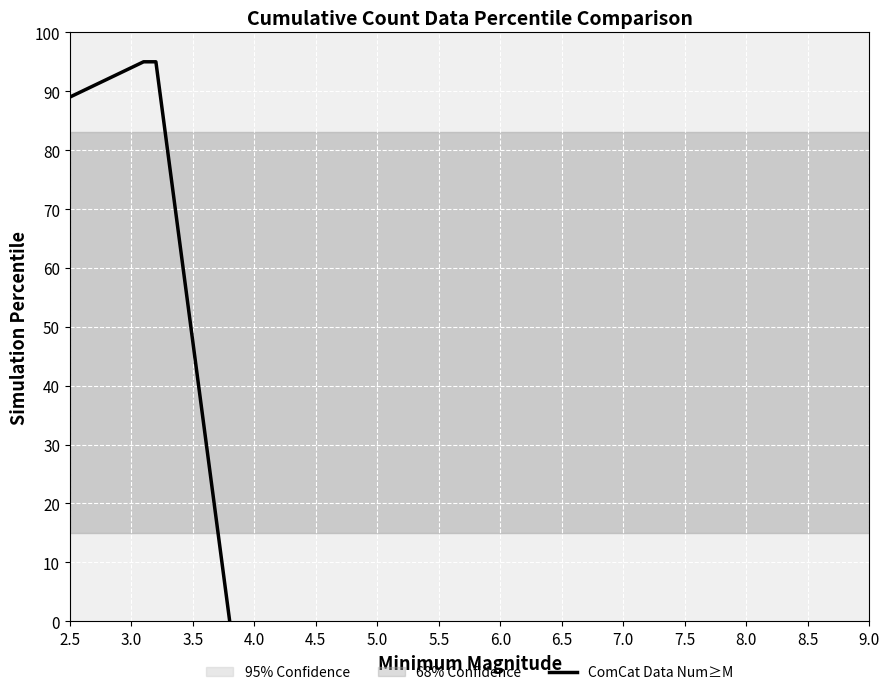

What is the highest value of the ComCat Data Num≥M series?

95.0